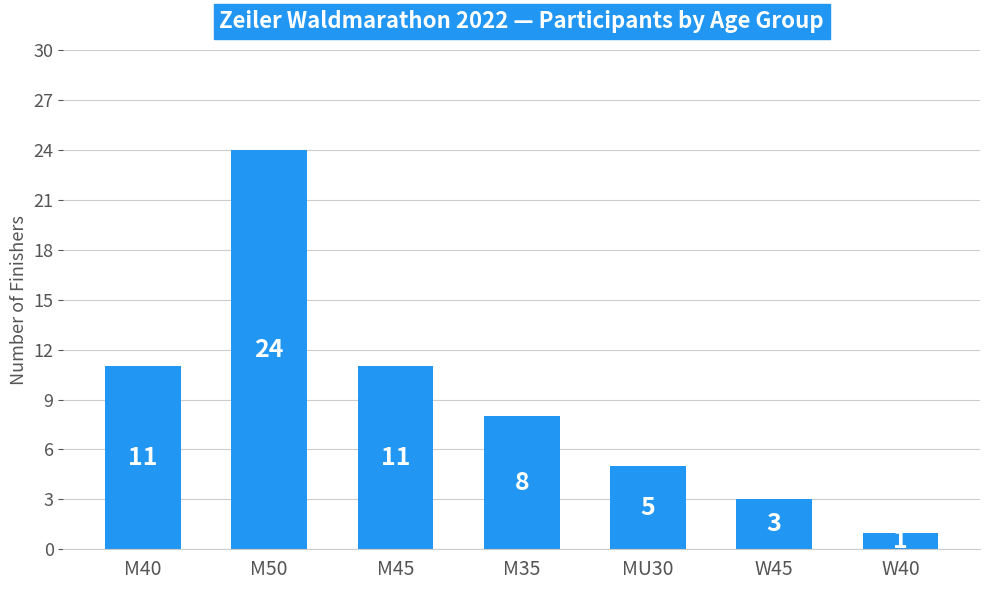

Which category has the lowest value across all series?

W40